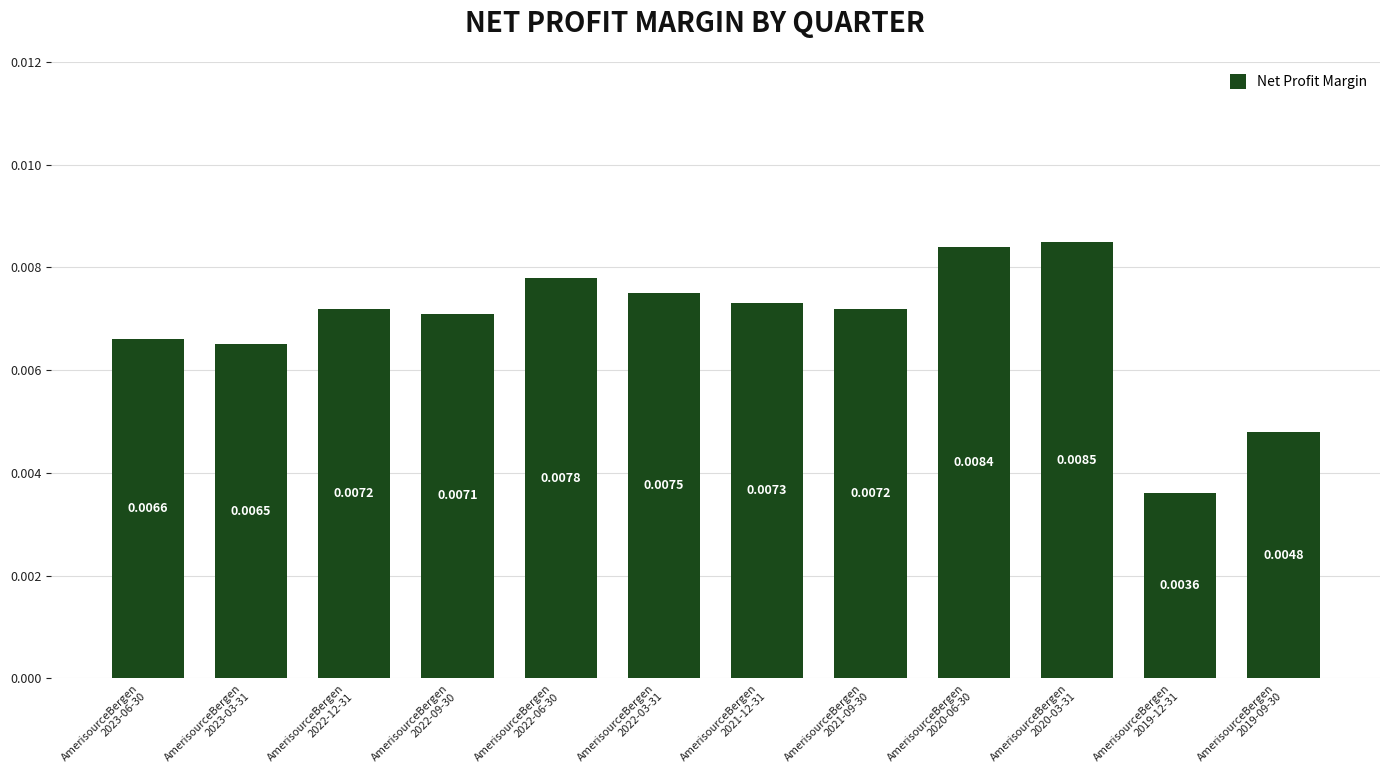

What is the sum of all values?

0.1